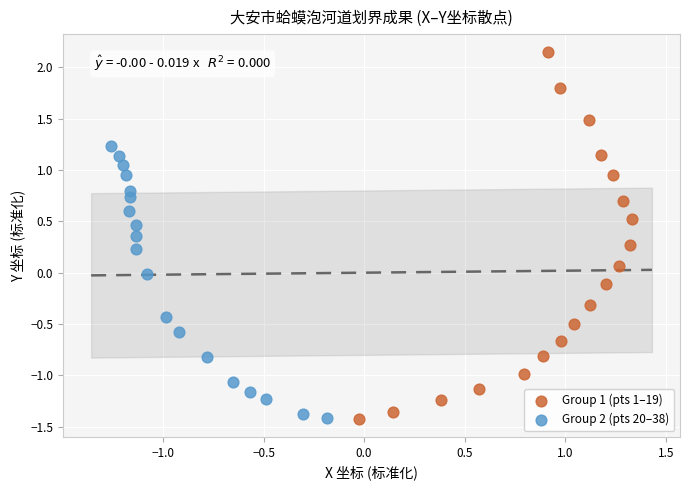

Which series reaches the maximum Y coordinate?

Group 1 (pts 1–19)